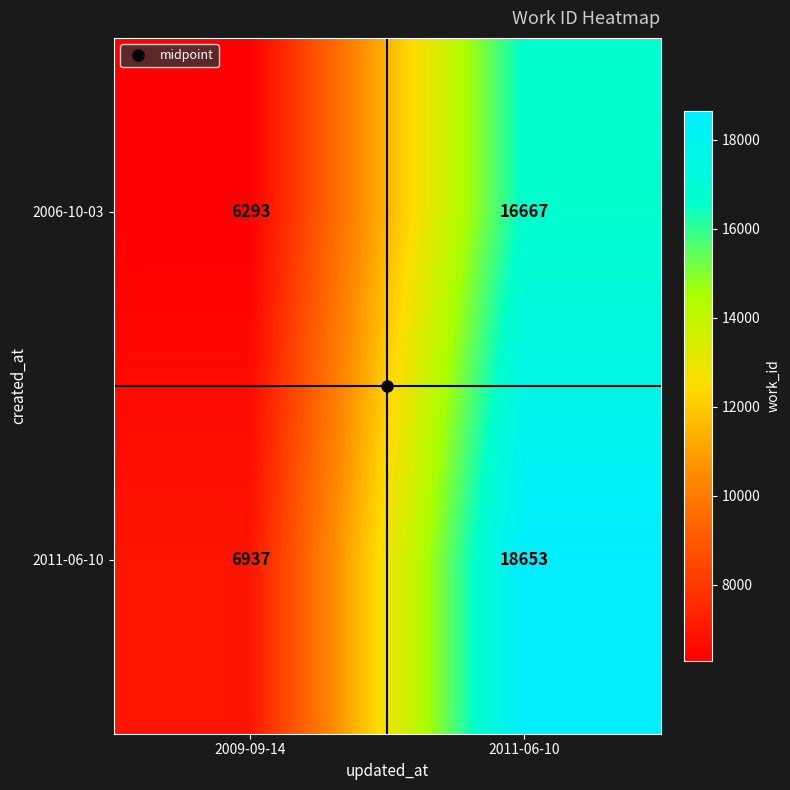

Is it true that 2011-06-10 equals 18653 at 2011-06-10?

True